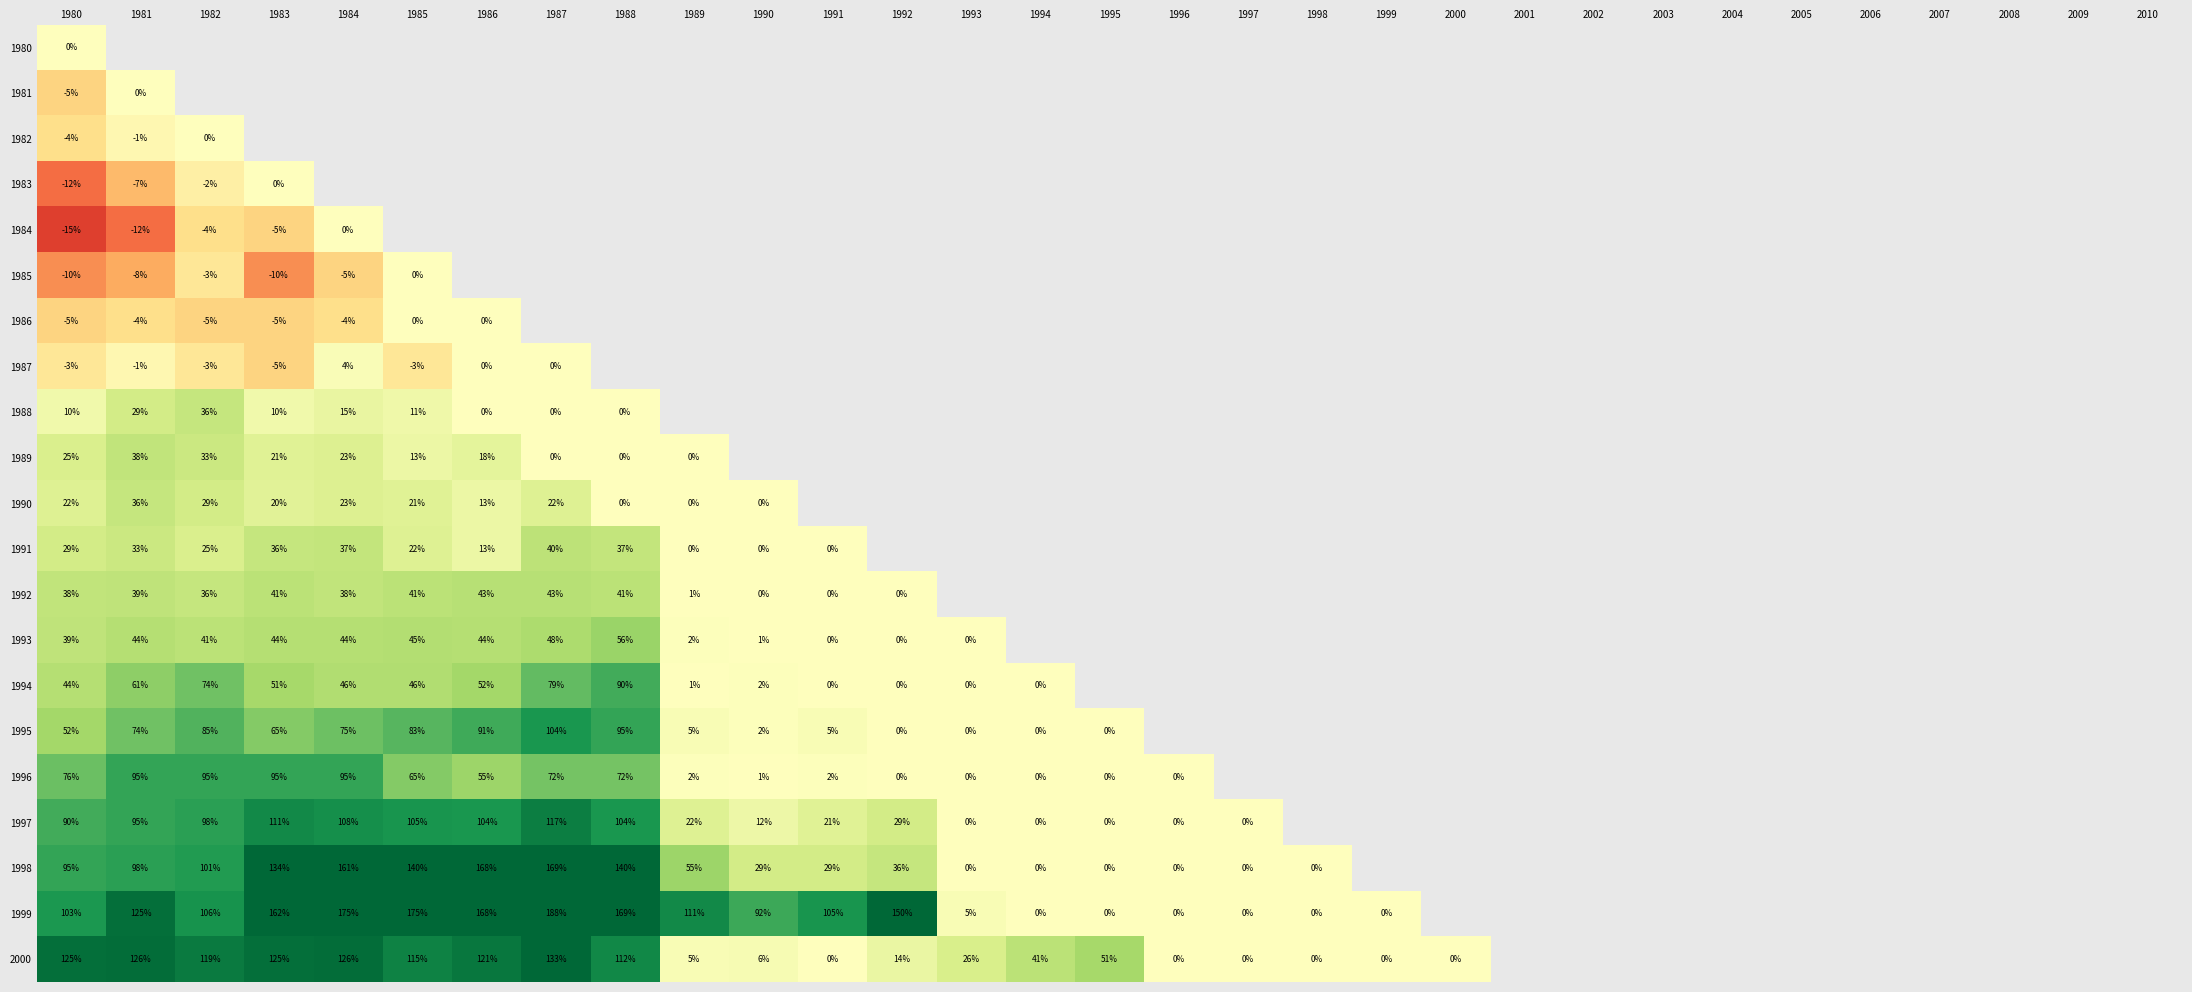

Is it true that 1983 equals -5 at 1981?

False